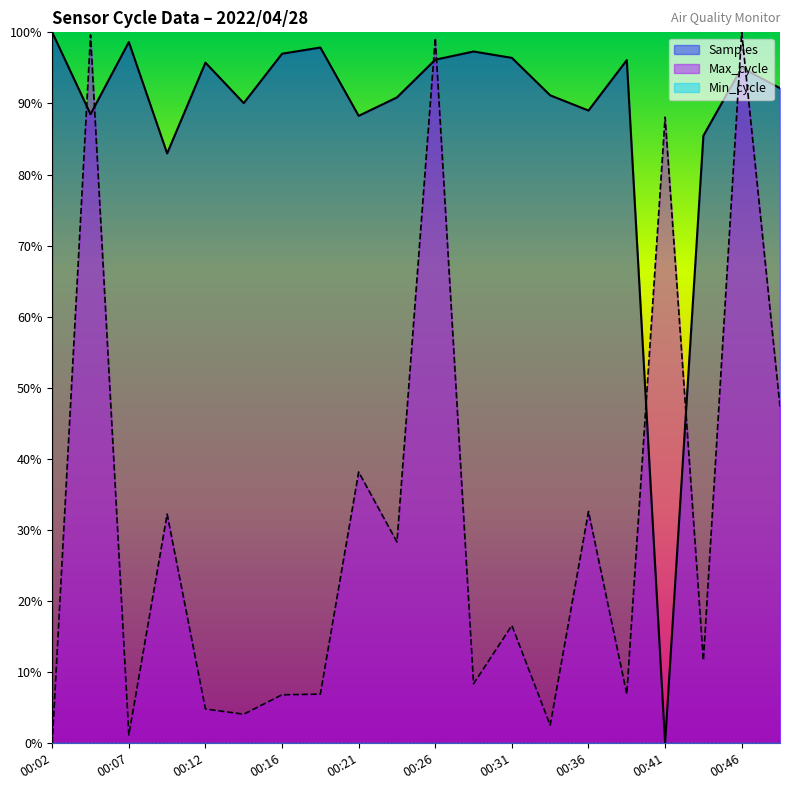

Where is Max_cycle nearest to the value 50?

00:51